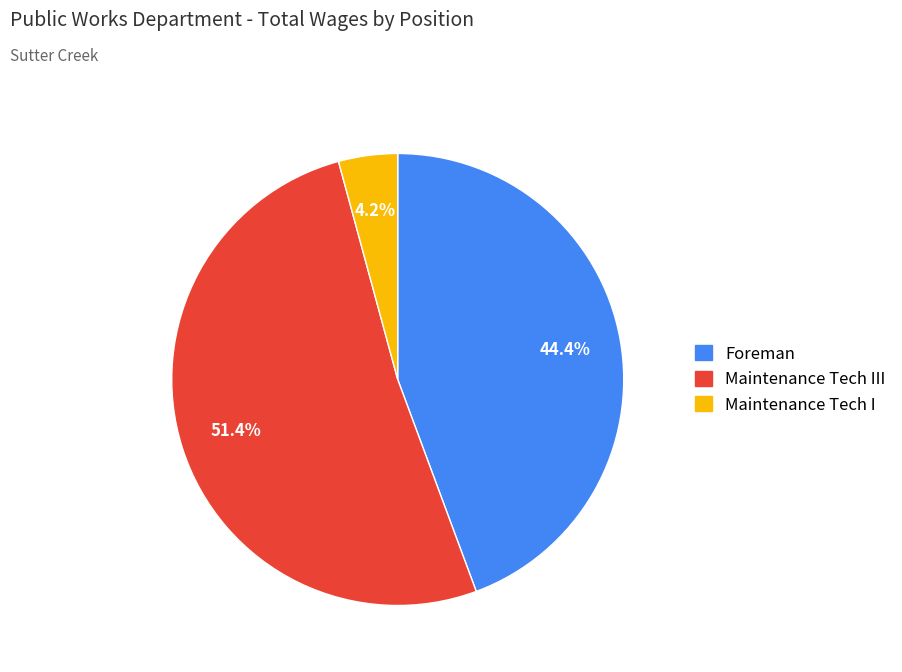

Does any single category account for the majority?

Yes